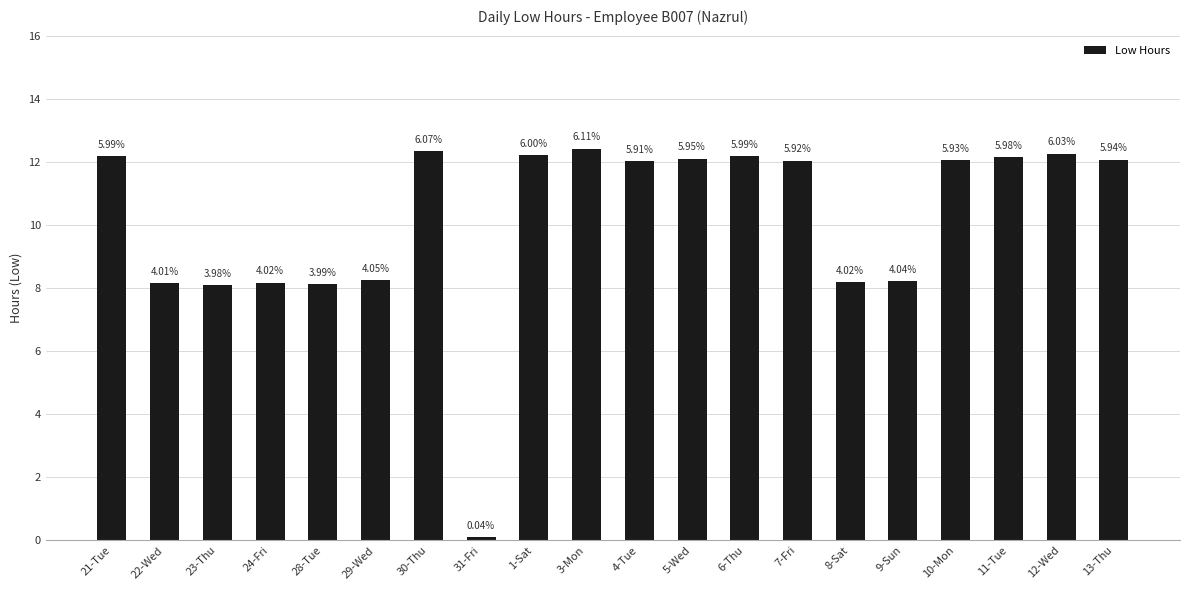

Reading left to right, what are all the values shown in this chart?

12.2	8.2	8.1	8.2	8.1	8.2	12.3	0.1	12.2	12.4	12.0	12.1	12.2	12.0	8.2	8.2	12.1	12.2	12.3	12.1